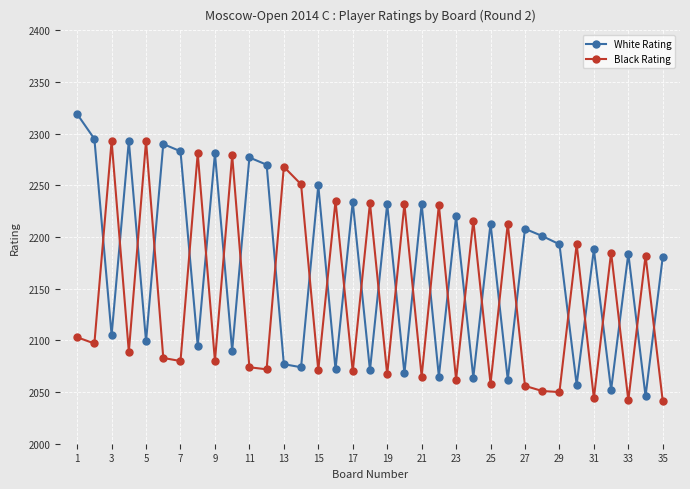

Rank the series by their average value, from highest to lowest.

White Rating, Black Rating